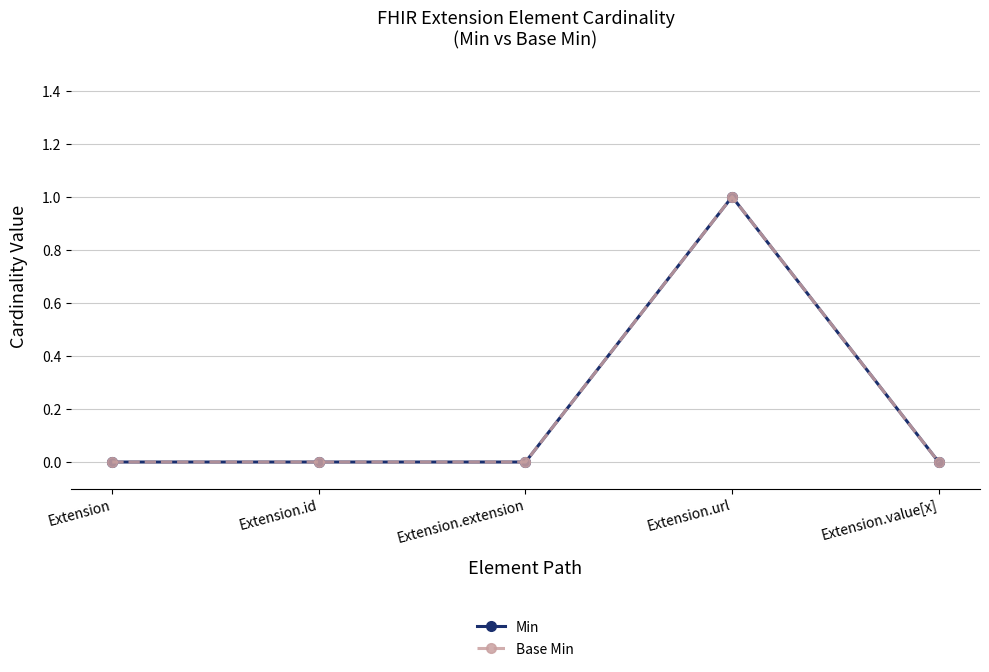

Which series has the largest total across all categories?

Min